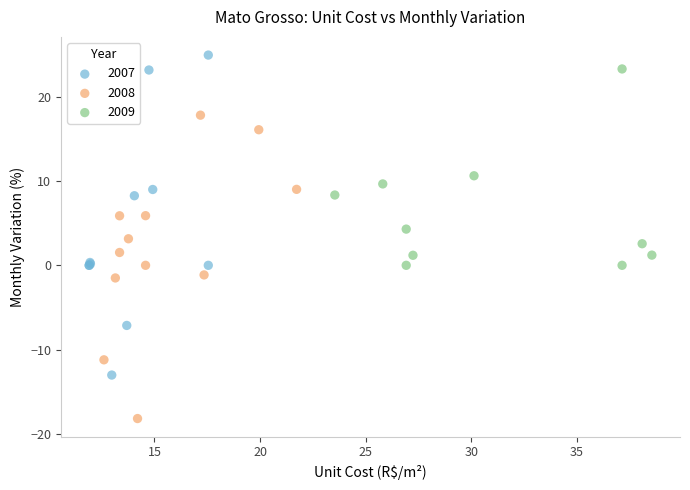

Which series contains the lowest Y value?

2008